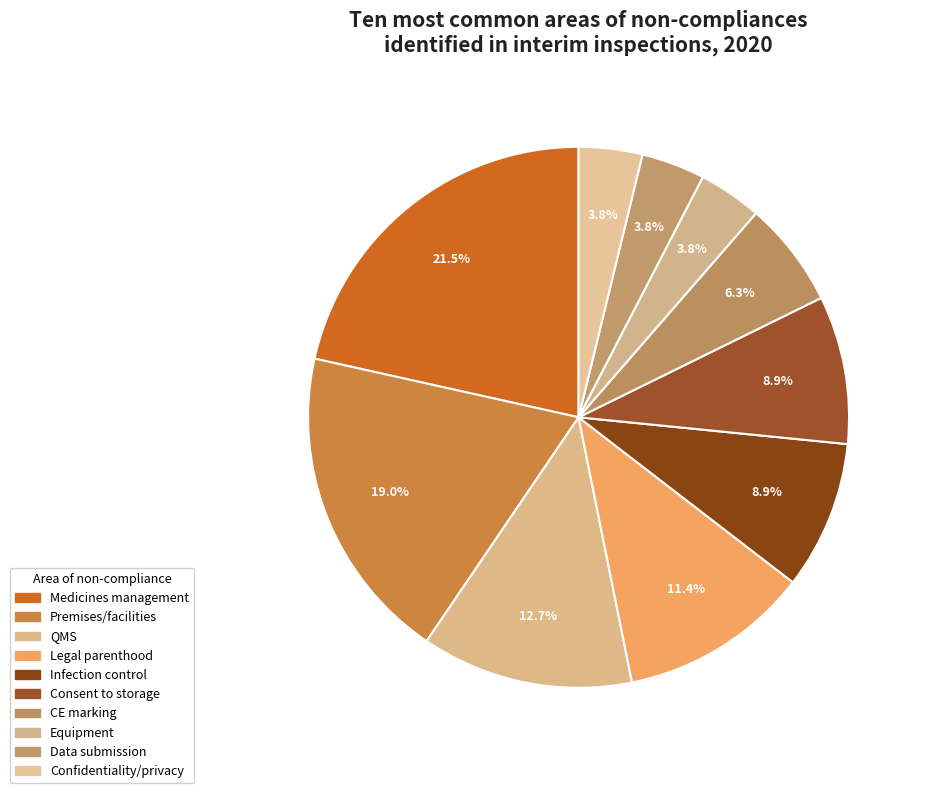

Is there any slice that represents more than half of the pie?

No